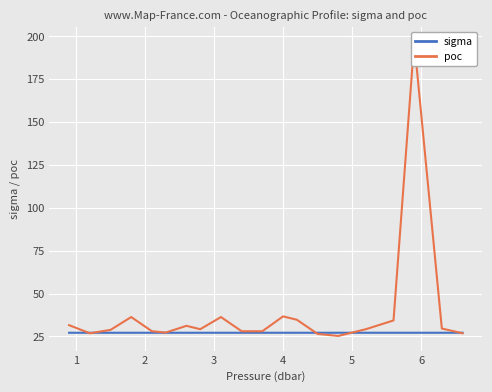

How many lines are shown in the chart?

2